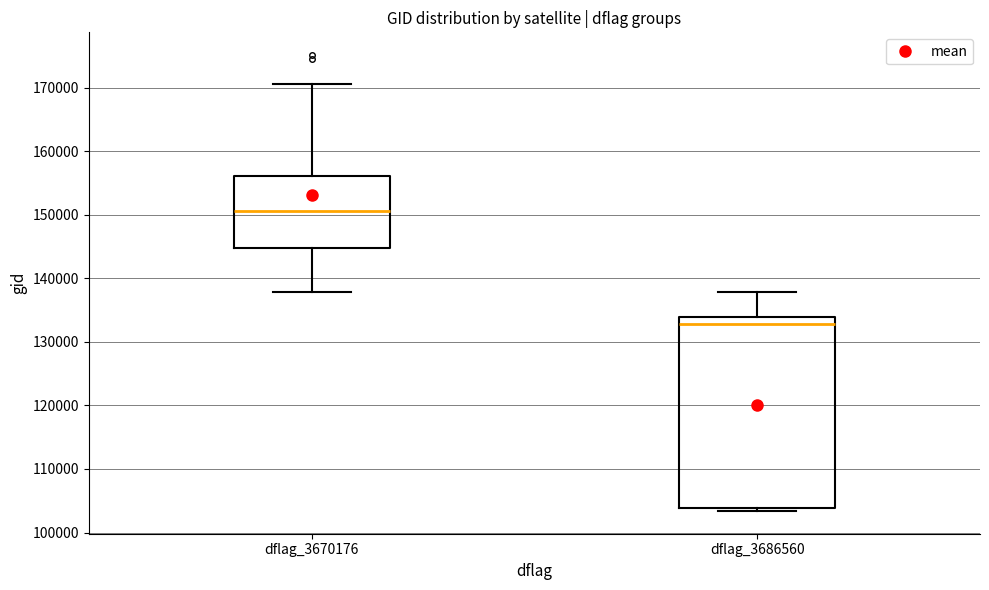

Which box has the highest median line?

dflag_3670176